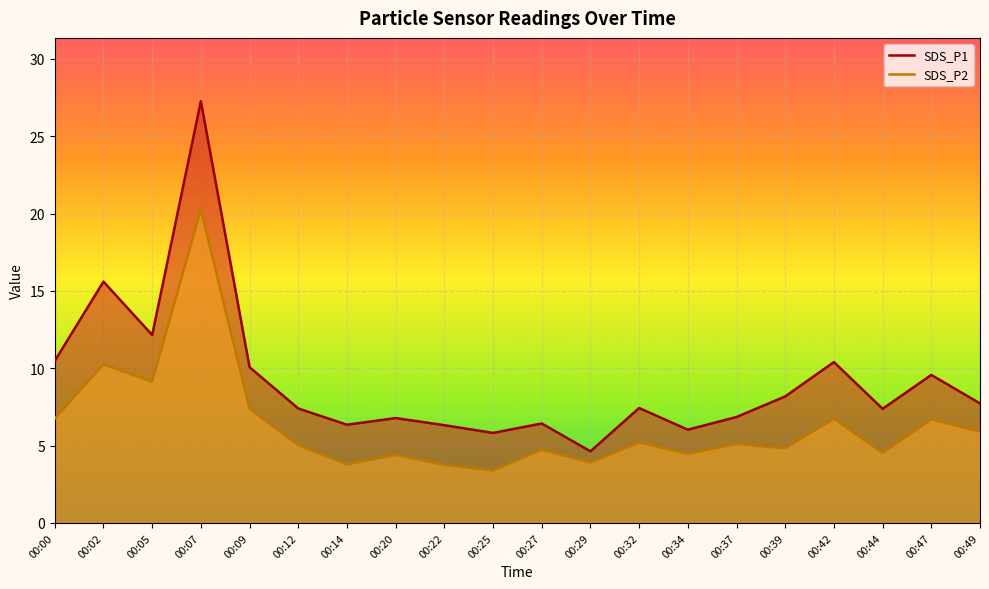

Which series has the widest spread of values?

SDS_P1